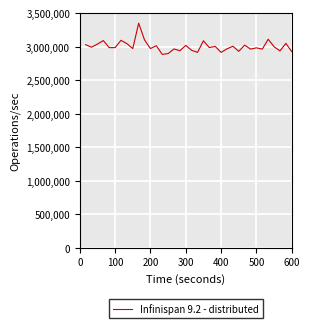

What is the difference between the maximum and minimum values?

464796.8